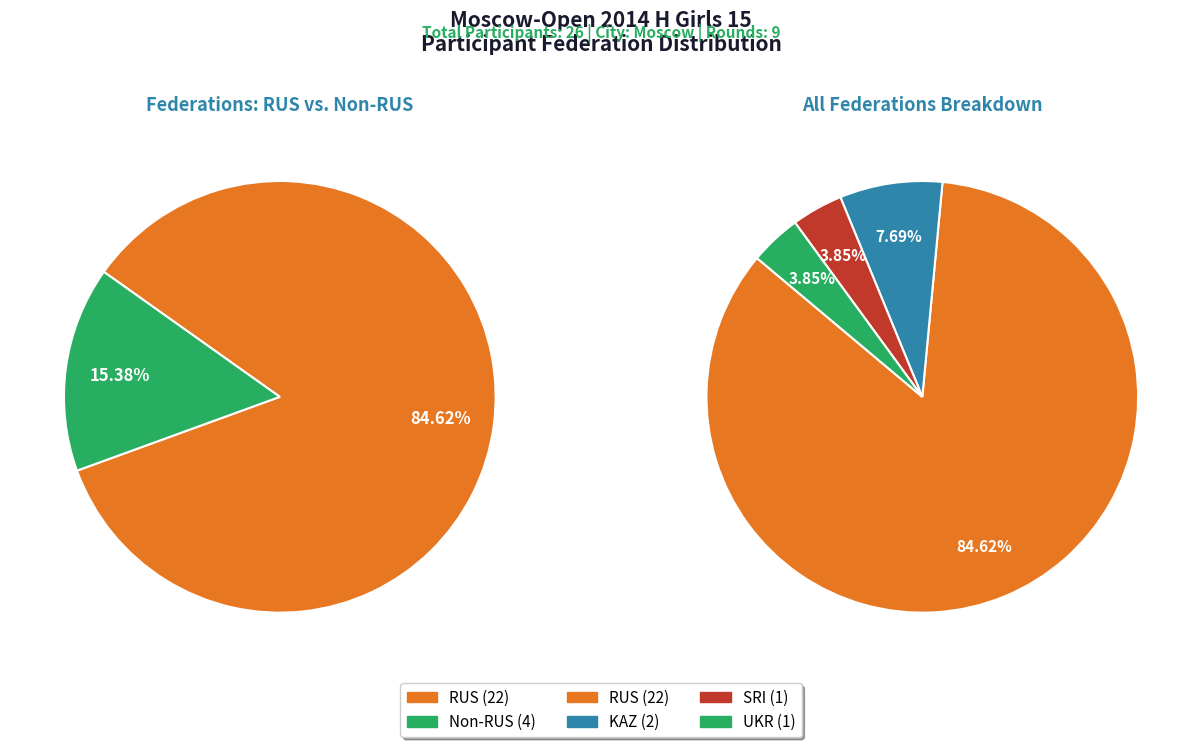

What is the ratio of the value at RUS to the value at KAZ?

11.0